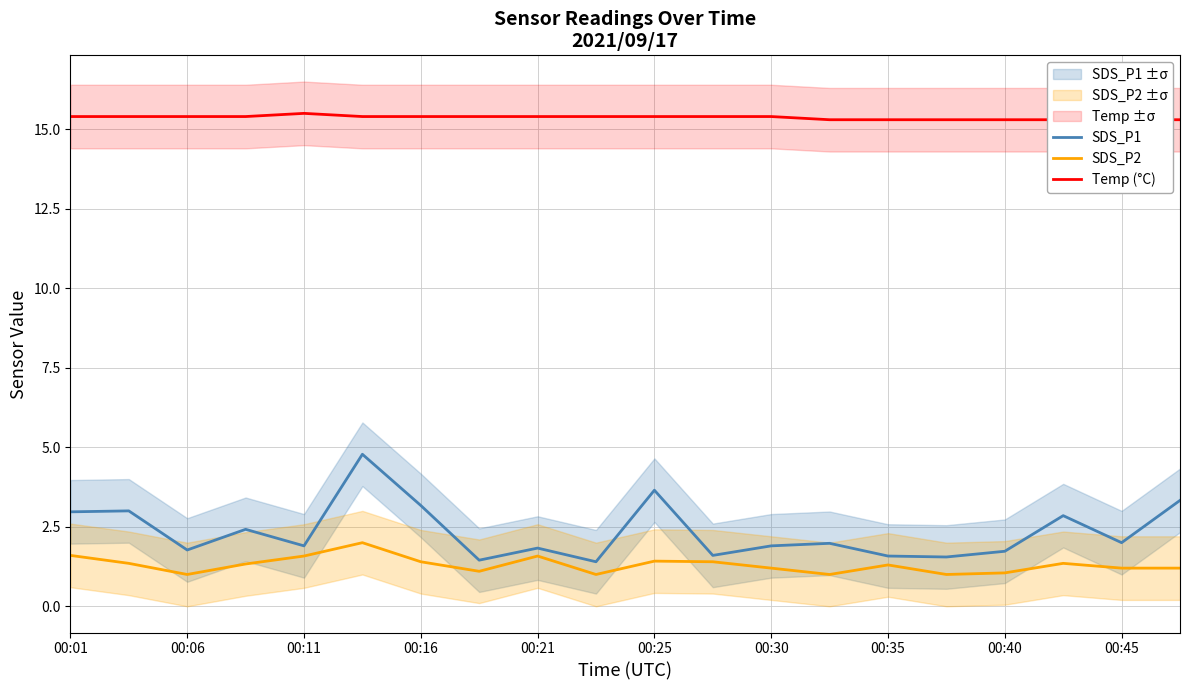

Is it true that SDS_P1 equals 3.6 at 00:25?

True